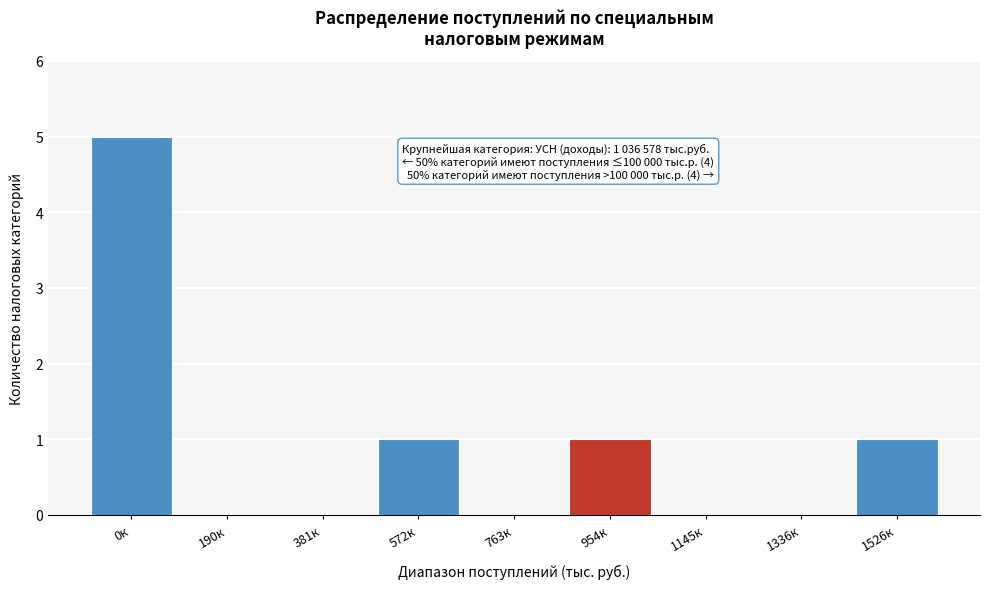

Reading left to right, what are all the values shown in this chart?

0к=5	190к=0	381к=0	572к=1	763к=0	954к=1	1145к=0	1336к=0	1526к=1